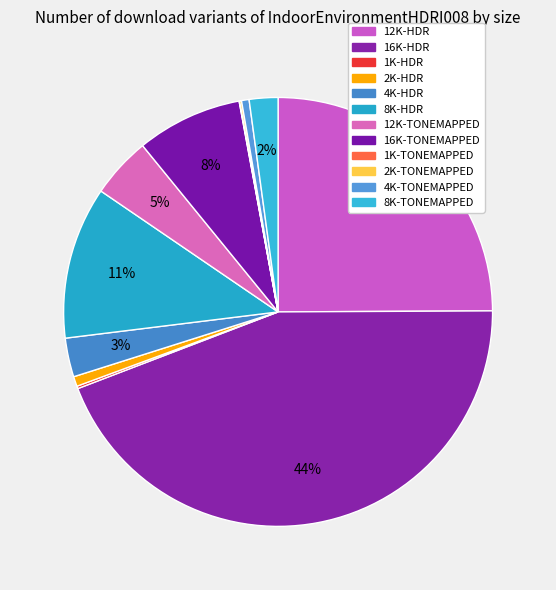

Count the number of slices in the pie.

12